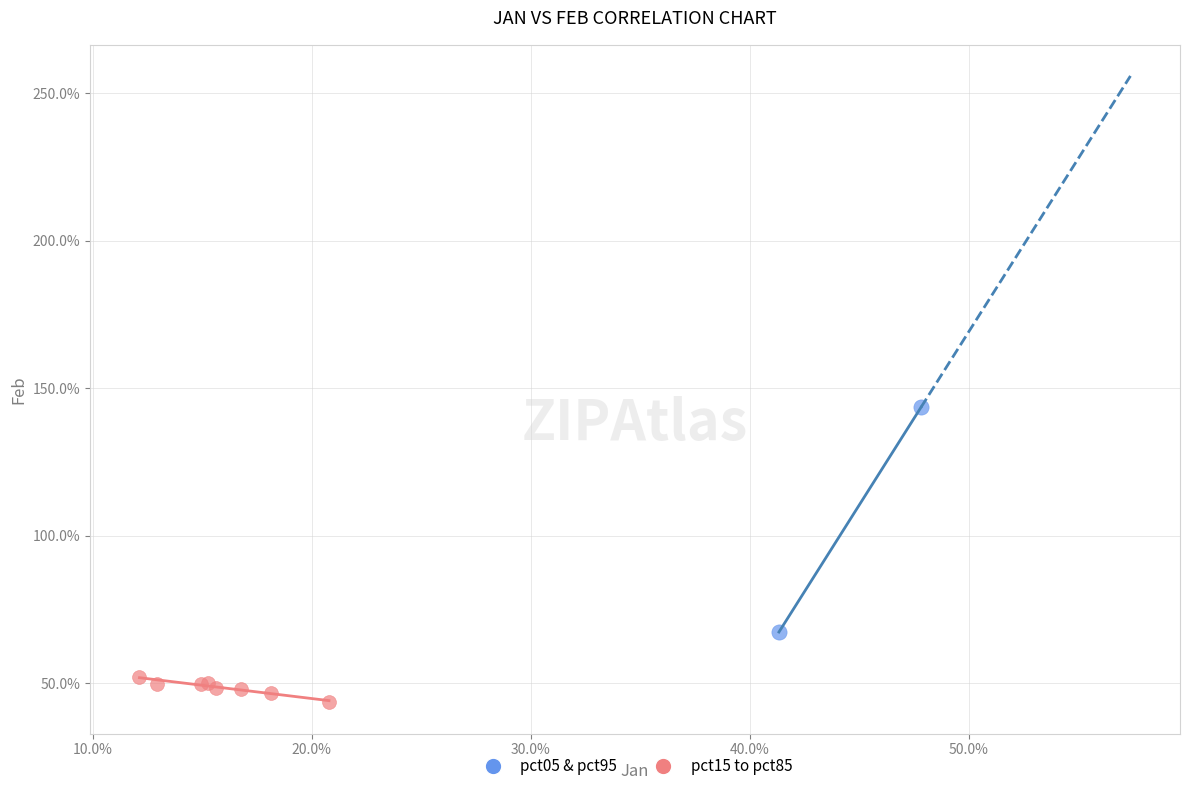

Which series has the largest Y range (max minus min)?

pct05 & pct95